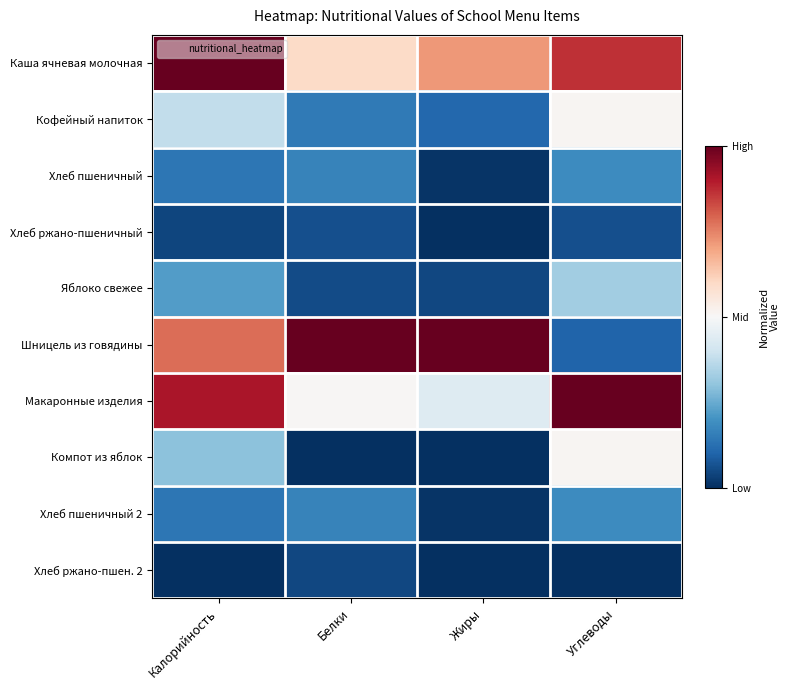

Between Углеводы and Калорийность, which is larger?

Калорийность